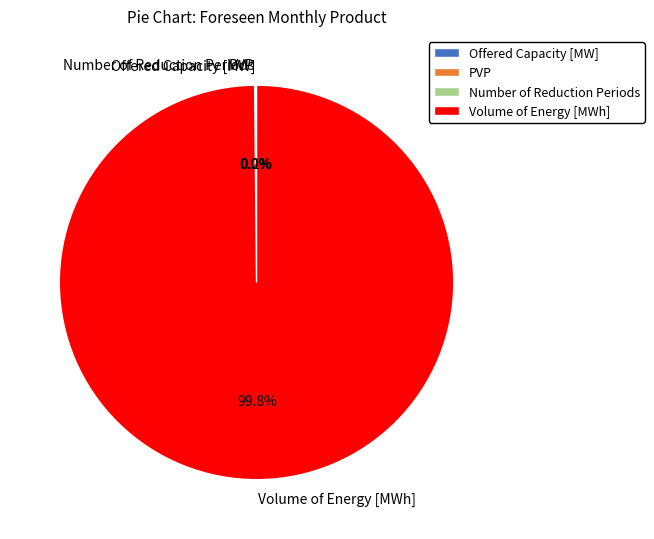

What is the largest slice in the pie chart?

Volume of Energy [MWh]